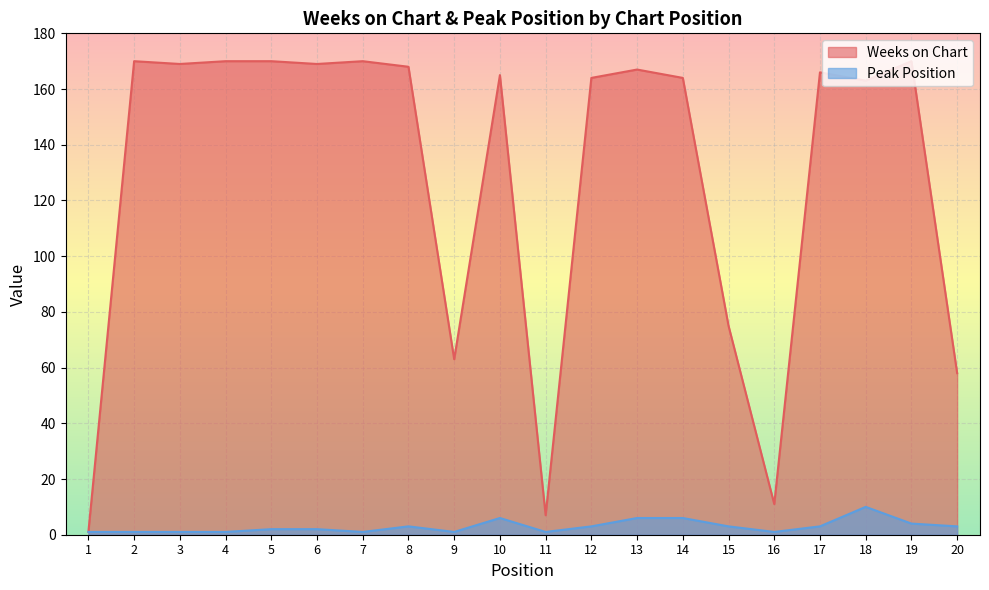

Rank the series by their maximum value, from highest to lowest.

Weeks on Chart, Peak Position